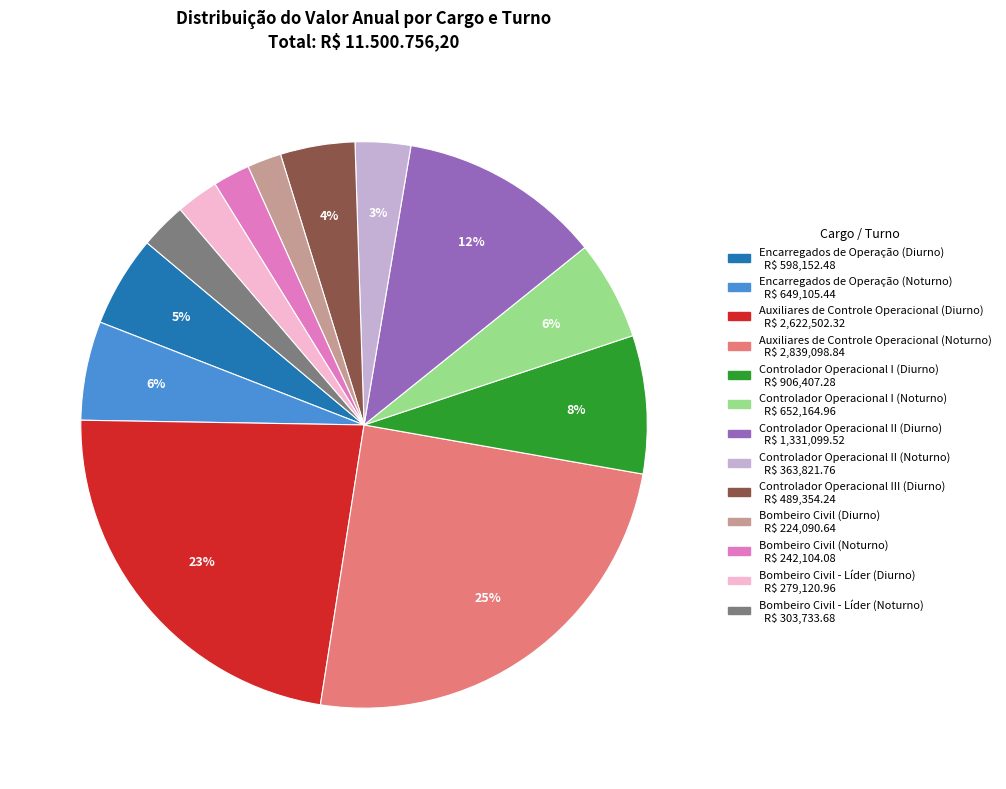

How many slices are in this pie chart?

13